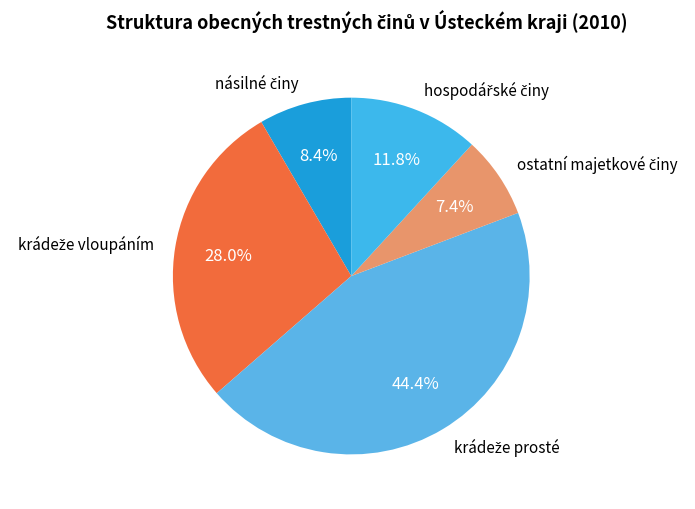

Is there any slice that represents more than half of the pie?

No